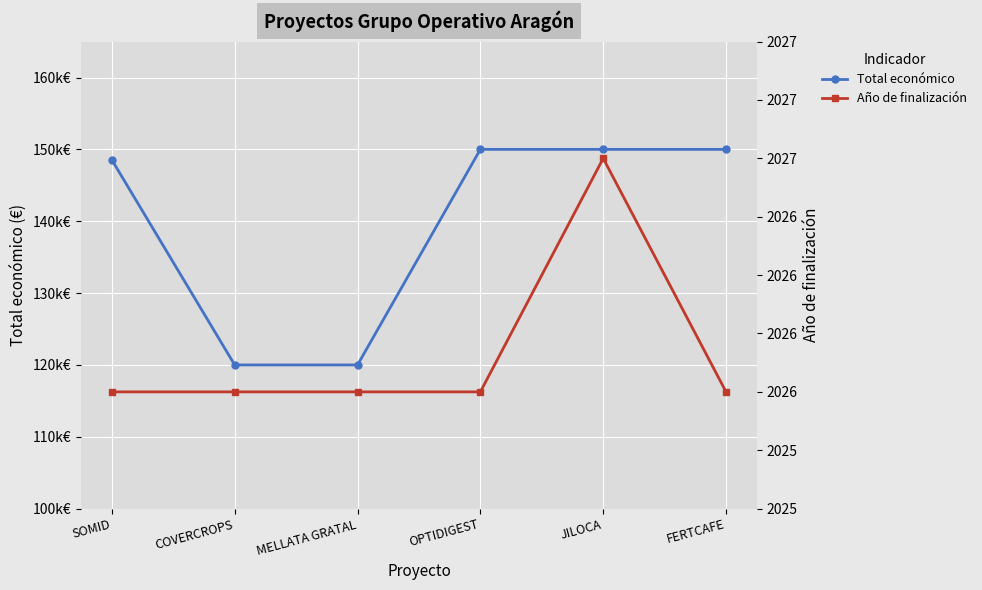

What are all the series names shown in the legend?

Total económico, Año de finalización